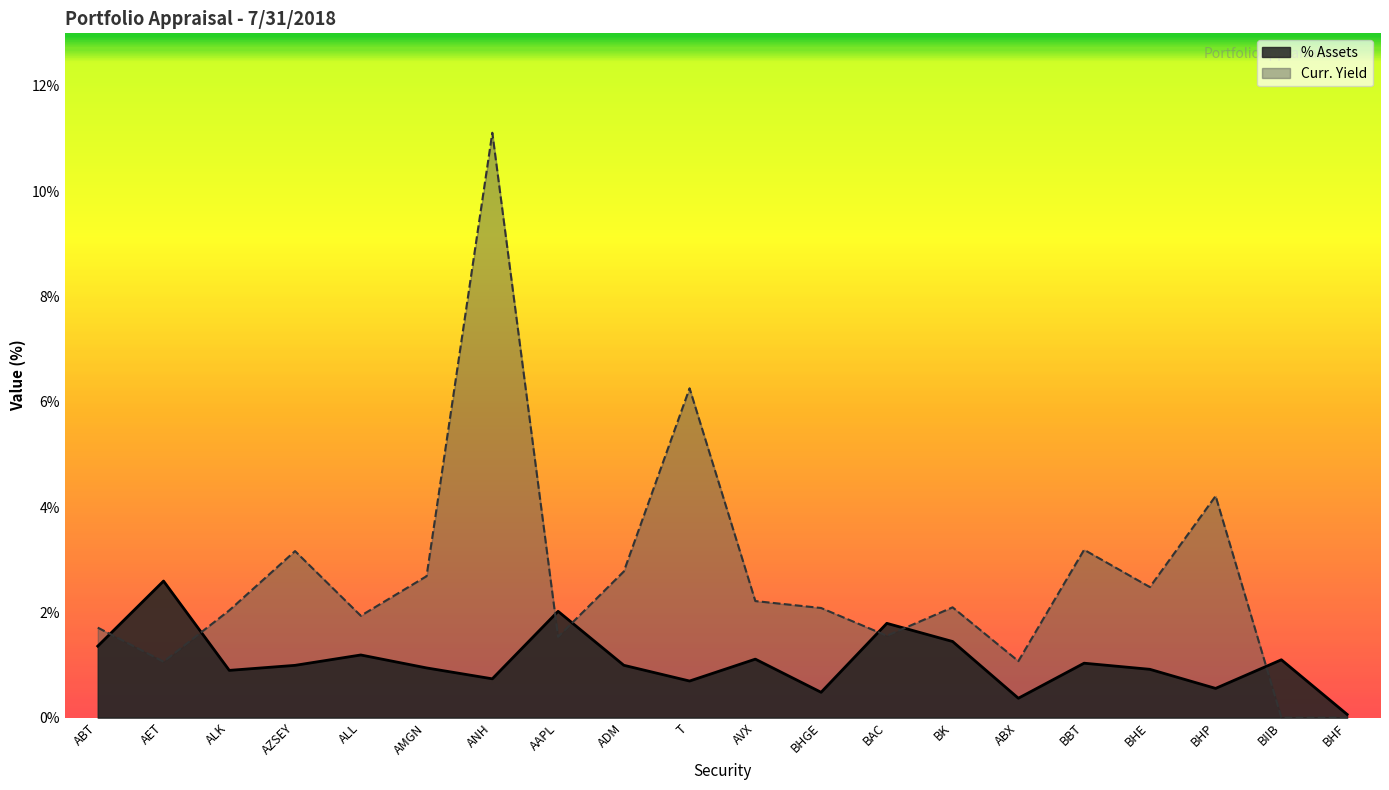

True or false: Curr. Yield has a value of 2.1 at BHGE.

True